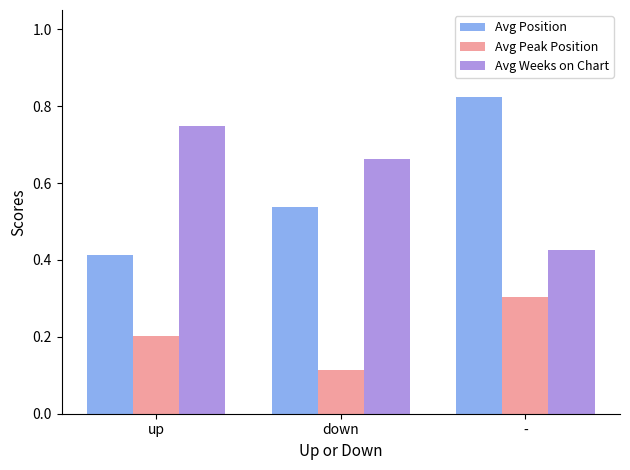

Does the chart contain any negative values?

No